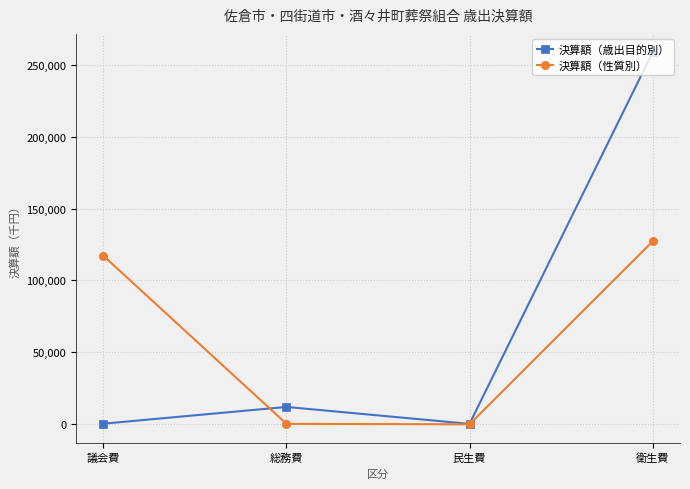

What is the difference between the 決算額（性質別） values at 議会費 and 衛生費?

9993